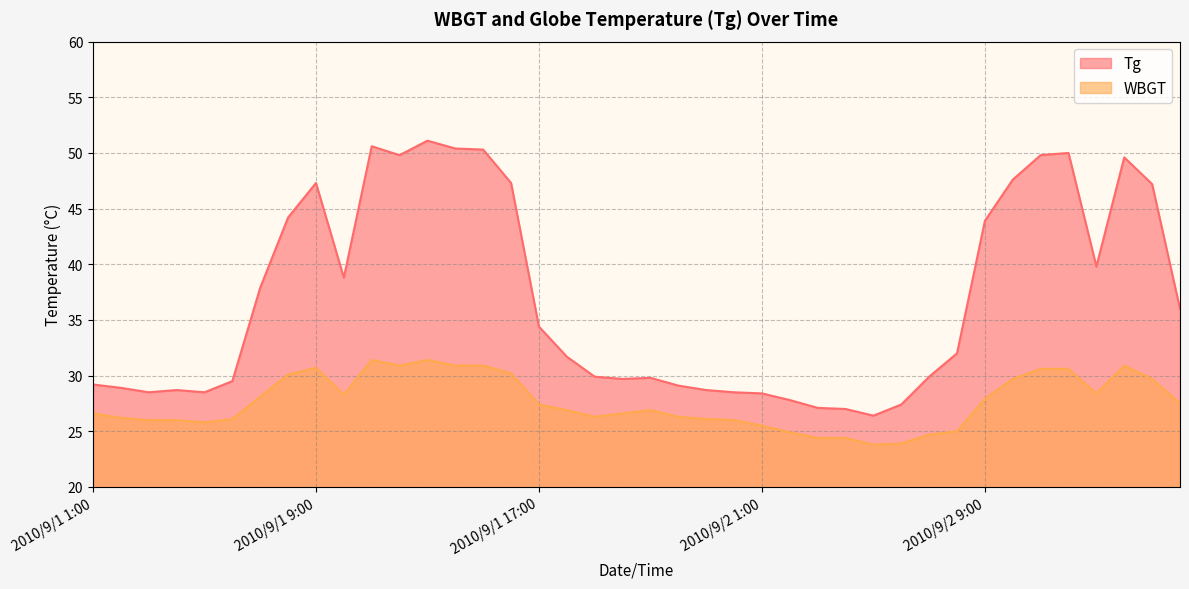

At which label does Tg reach its peak?

2010/9/1 13:00